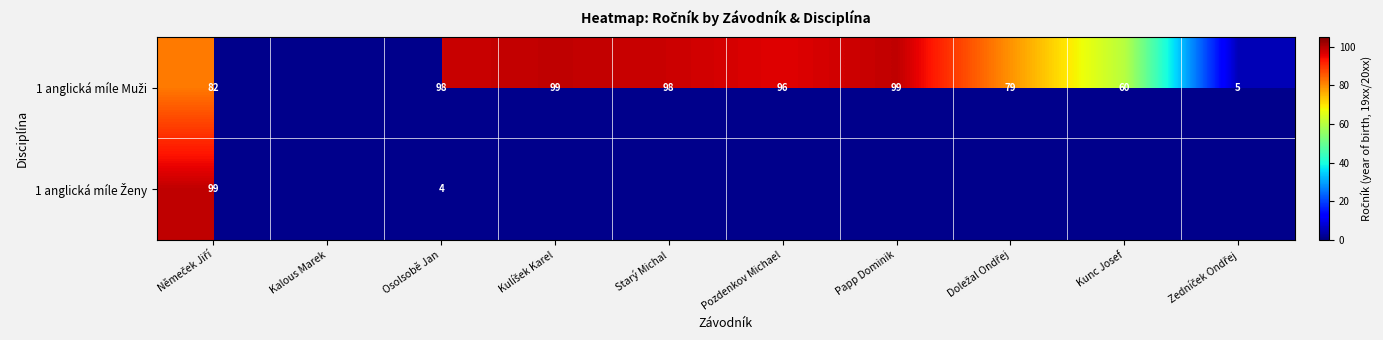

What is the total value across all series at Osolsobě Jan?

102